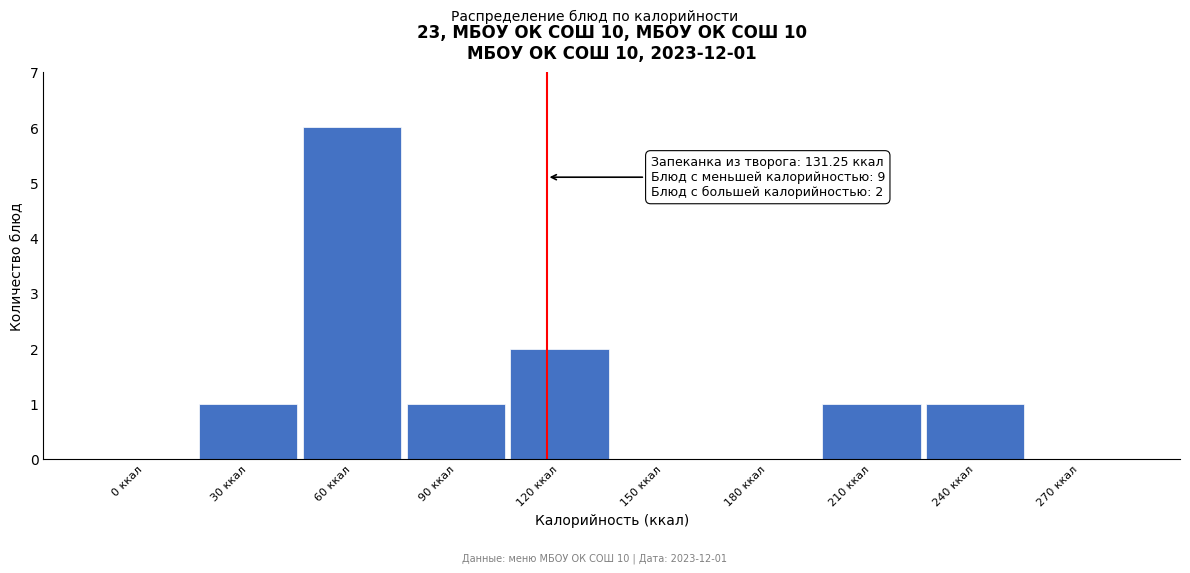

Reading left to right, extract all data points from this chart.

0 ккал=0	30 ккал=1	60 ккал=6	90 ккал=1	120 ккал=2	150 ккал=0	180 ккал=0	210 ккал=1	240 ккал=1	270 ккал=0